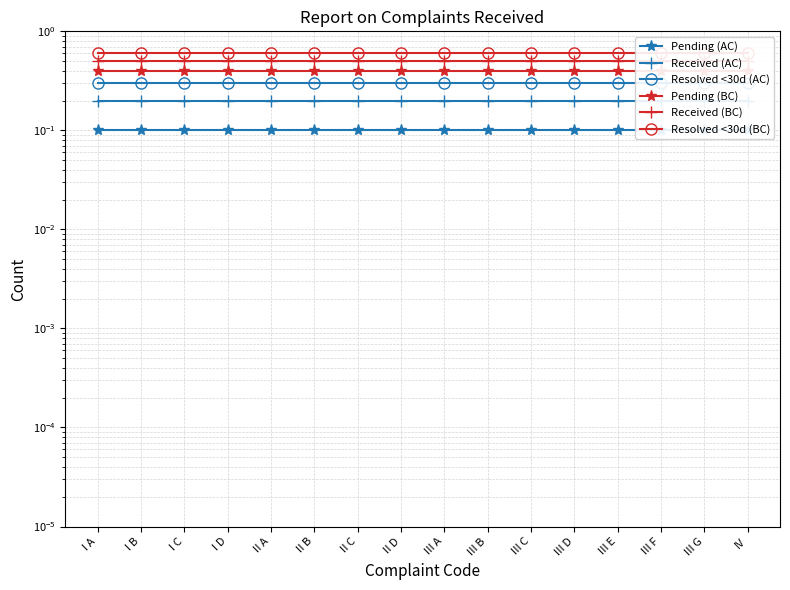

At which label is Pending (AC) closest to 0?

I A